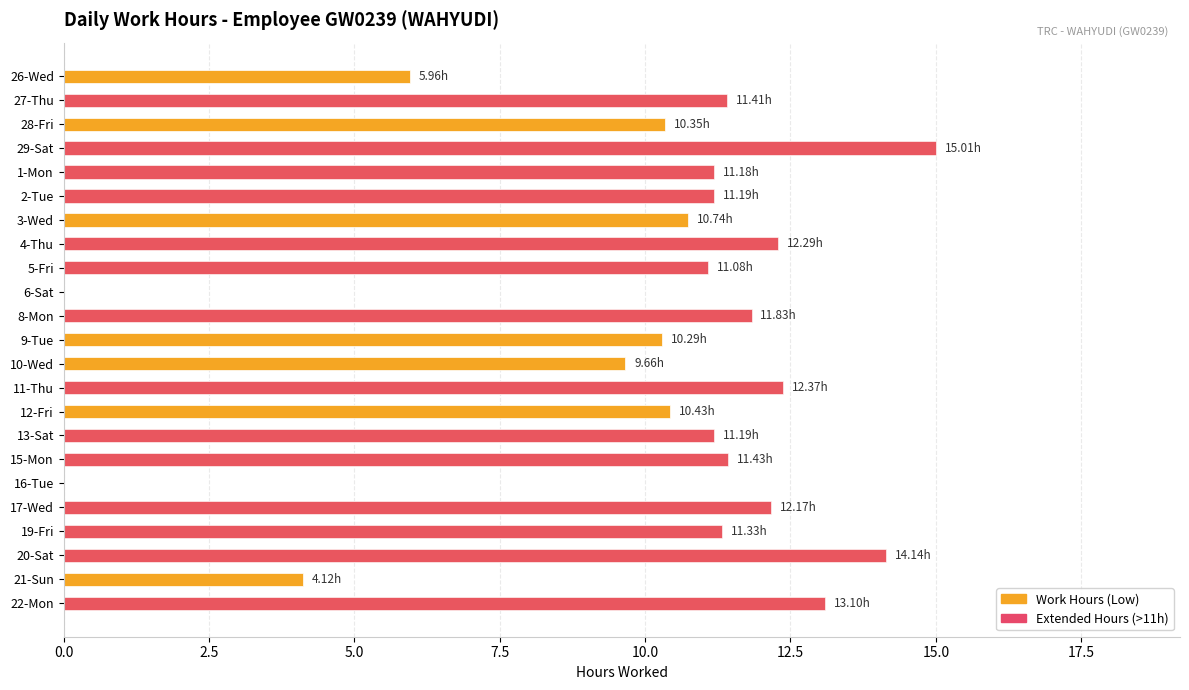

What is the difference between the maximum and minimum values in the Extended Hours (>11h) series?

15.0